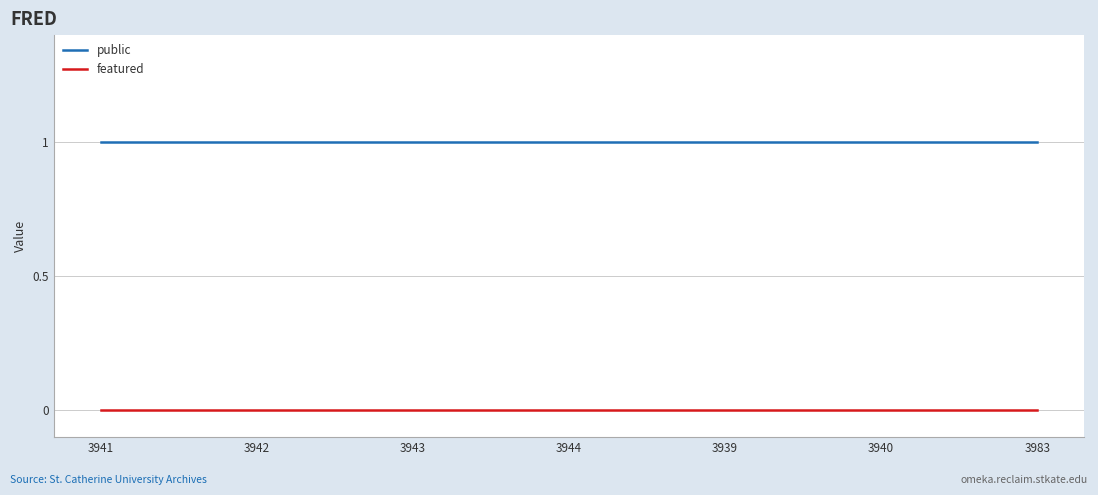

How many categories are shown in the chart?

7